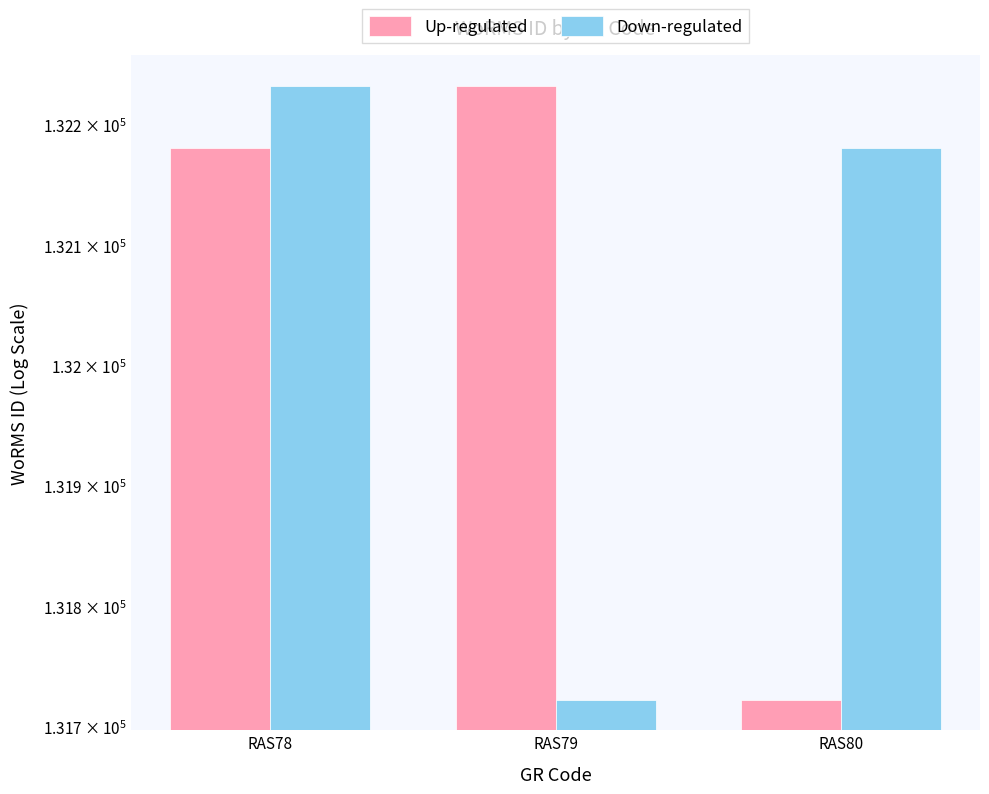

Reading left to right, list all the values displayed in this chart.

Up-regulated: RAS78=132181	RAS79=132233	RAS80=131723
Down-regulated: RAS78=132233	RAS79=131723	RAS80=132181